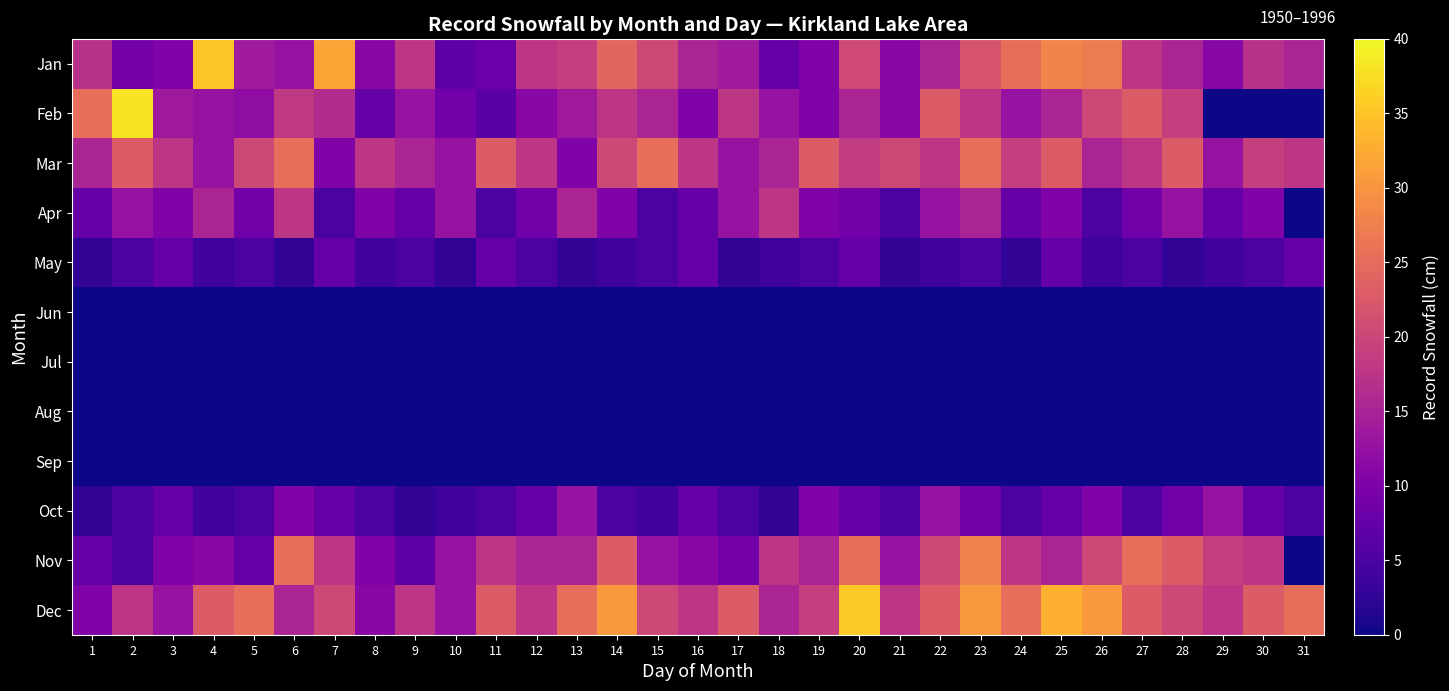

At how many categories does at least one series exceed 35?

2